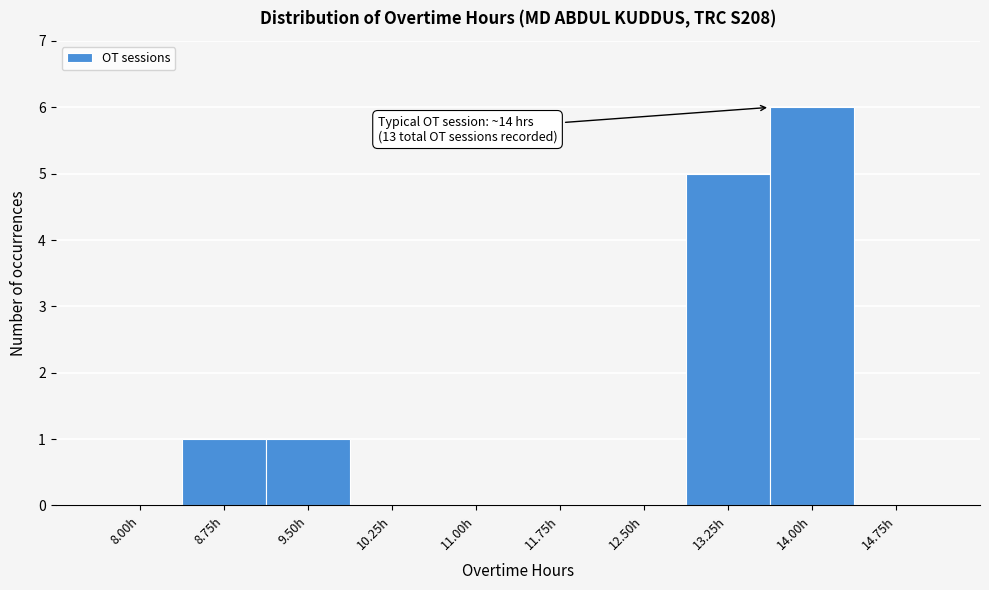

Reading right to left, list all the values displayed in this chart.

14.75h=0	14.00h=6	13.25h=5	12.50h=0	11.75h=0	11.00h=0	10.25h=0	9.50h=1	8.75h=1	8.00h=0